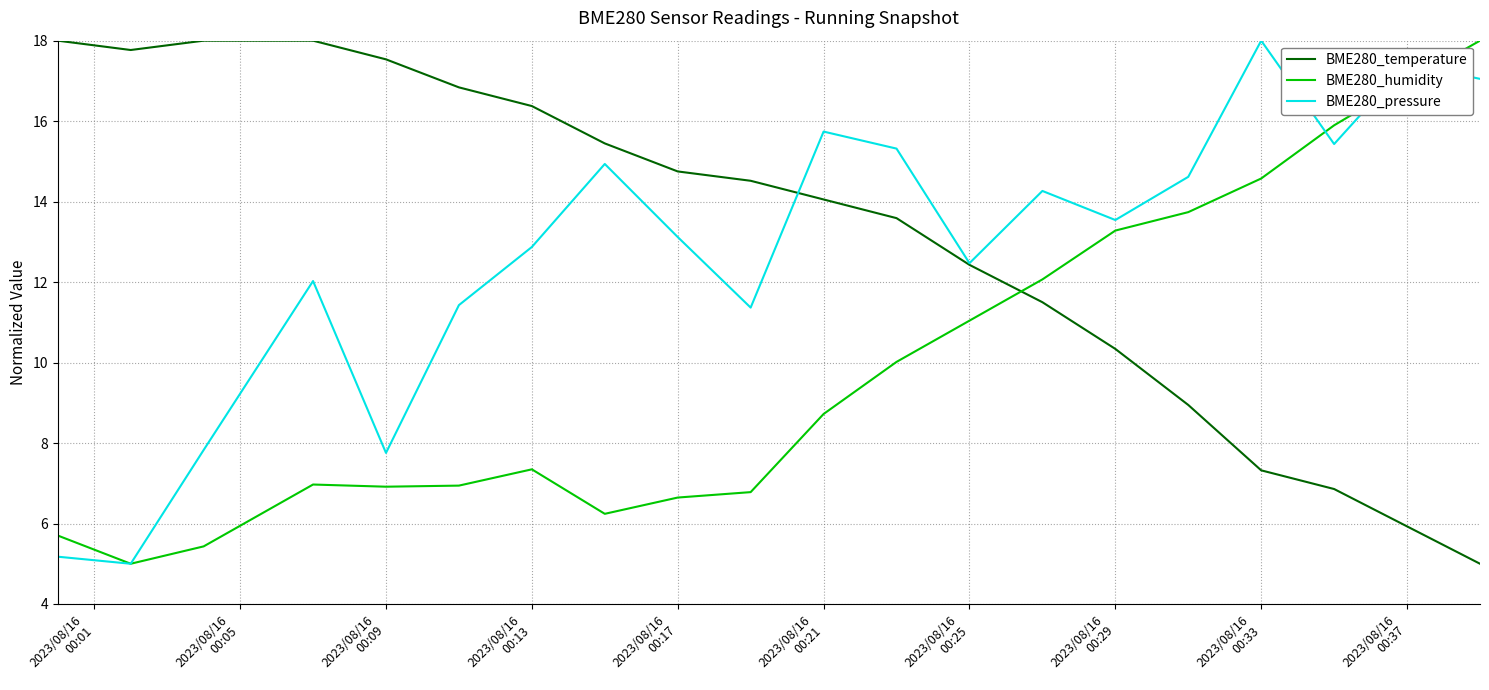

After their last crossing, which series has the higher values: BME280_humidity or BME280_temperature?

BME280_humidity